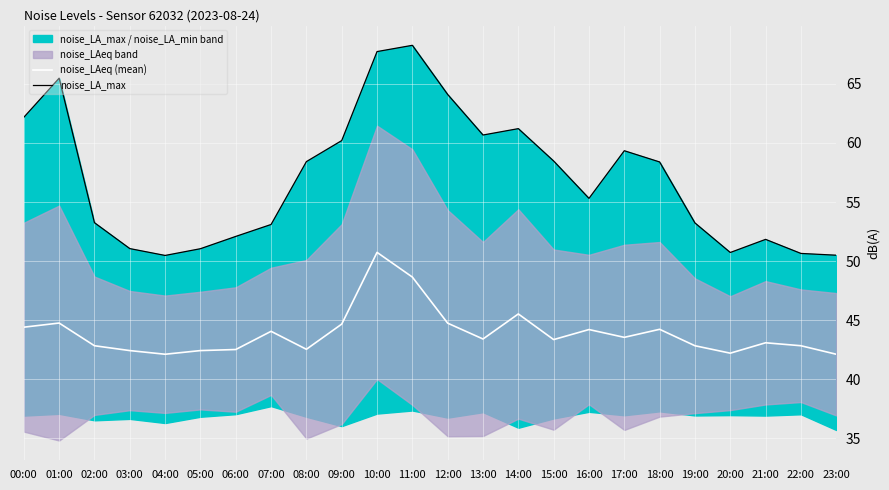

How many values in the noise_LAeq (mean) series exceed 43?

14